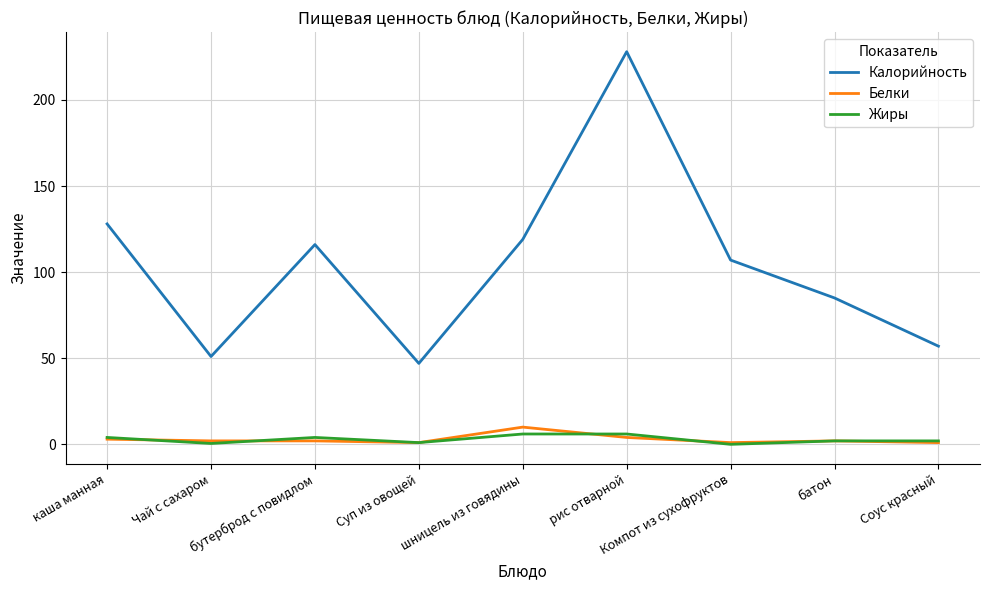

What is the average value of the Жиры series?

2.8